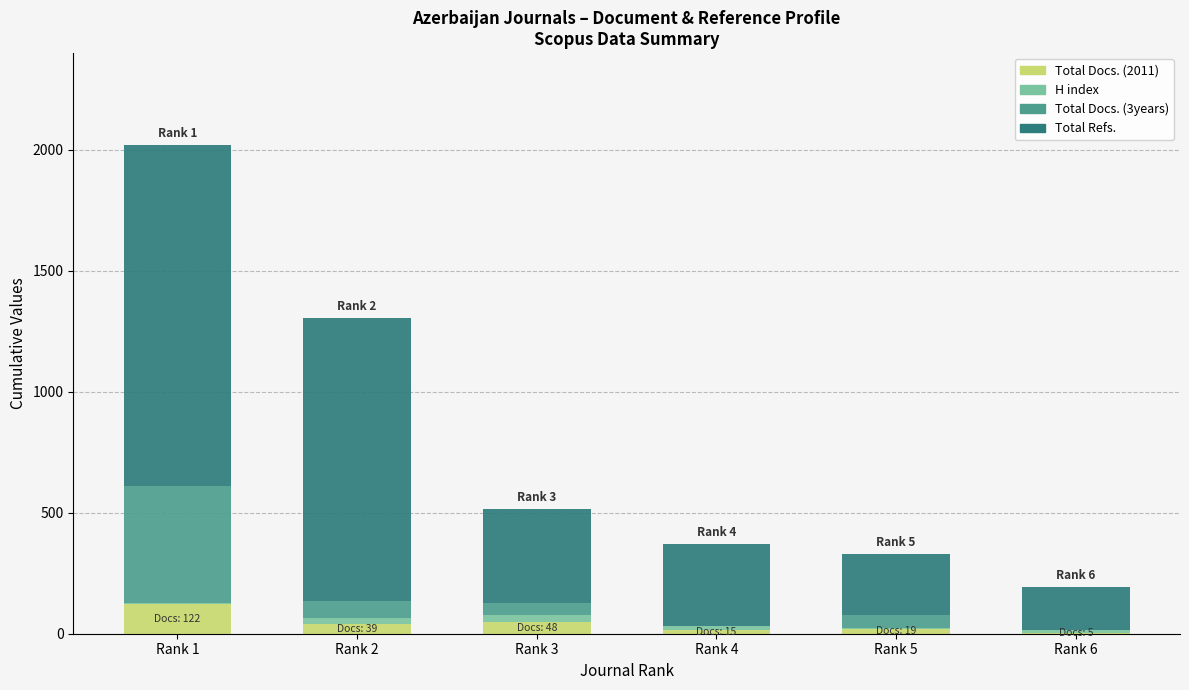

At which category is the sum across all series the highest?

Rank 1